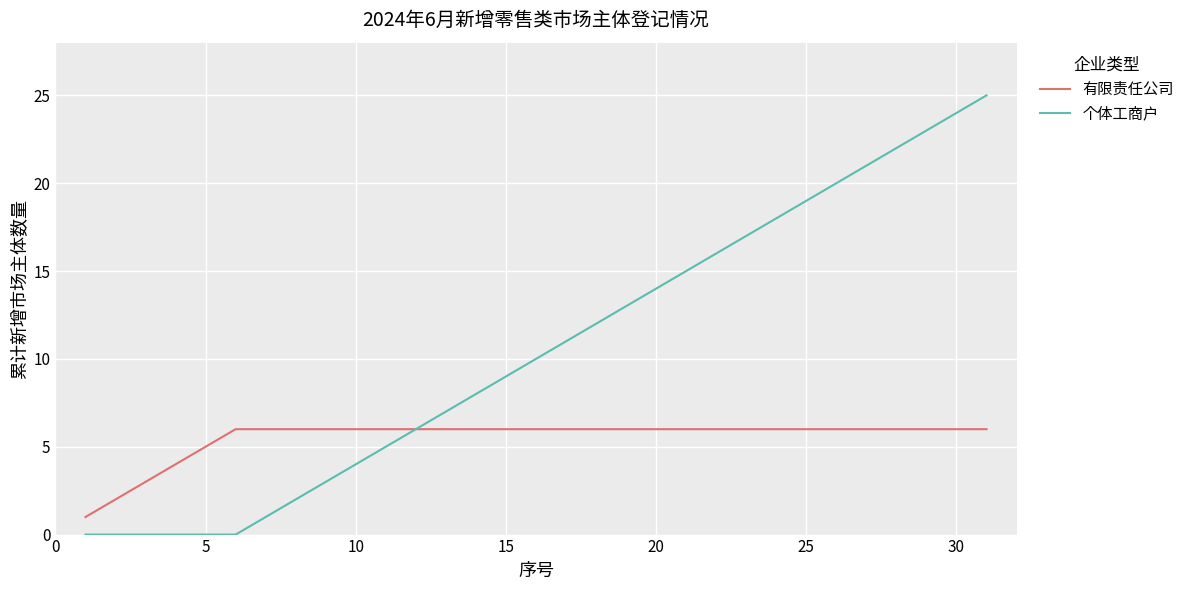

List the series in order of their overall mean, highest first.

个体工商户, 有限责任公司